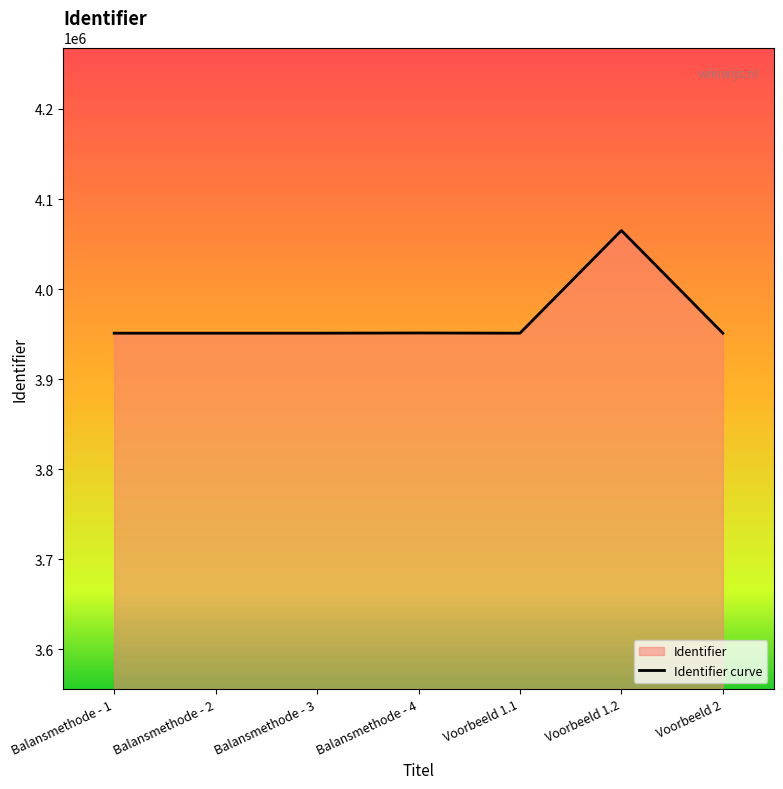

Is it true that the value at Voorbeeld 1.1 is 3951002?

True